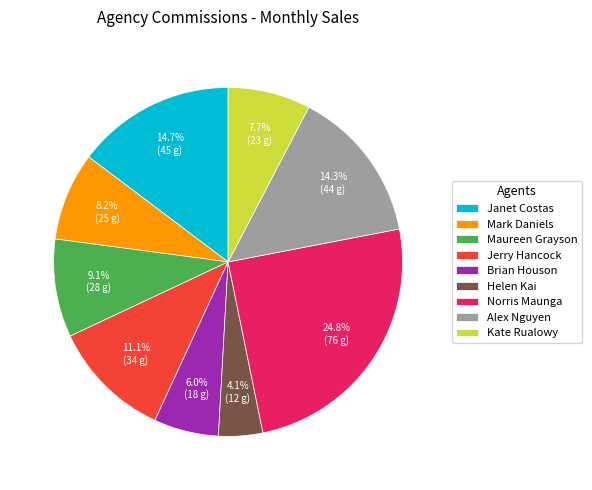

Which category has the biggest portion of the pie?

Norris Maunga